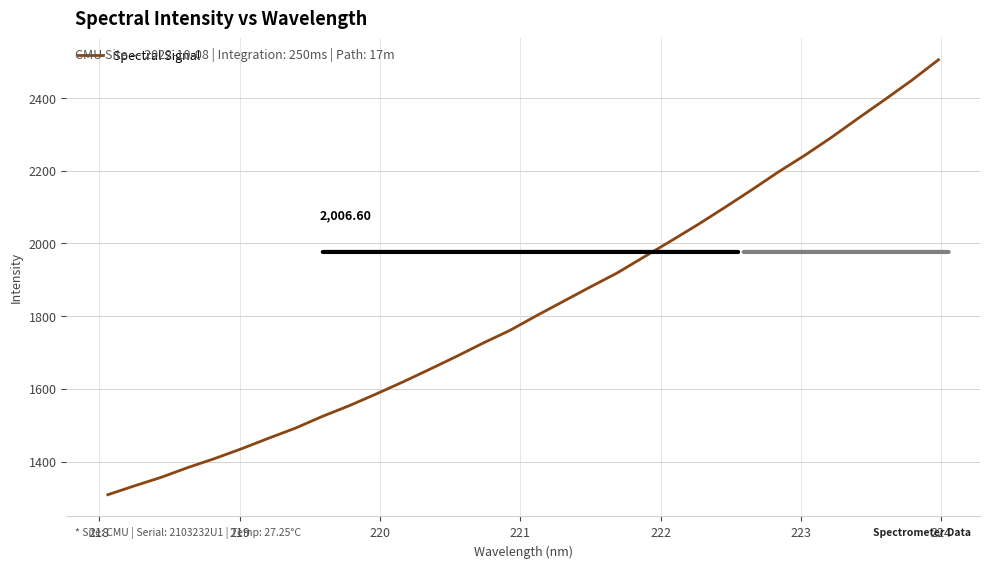

How many lines are shown in the chart?

1